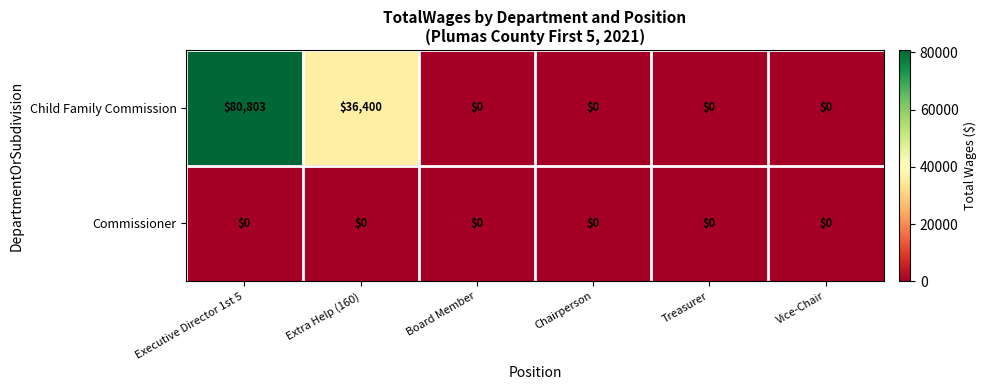

Reading left to right, extract all data points from this chart.

Child Family Commission: 80803	36400	0	0	0	0
Commissioner: 0	0	0	0	0	0